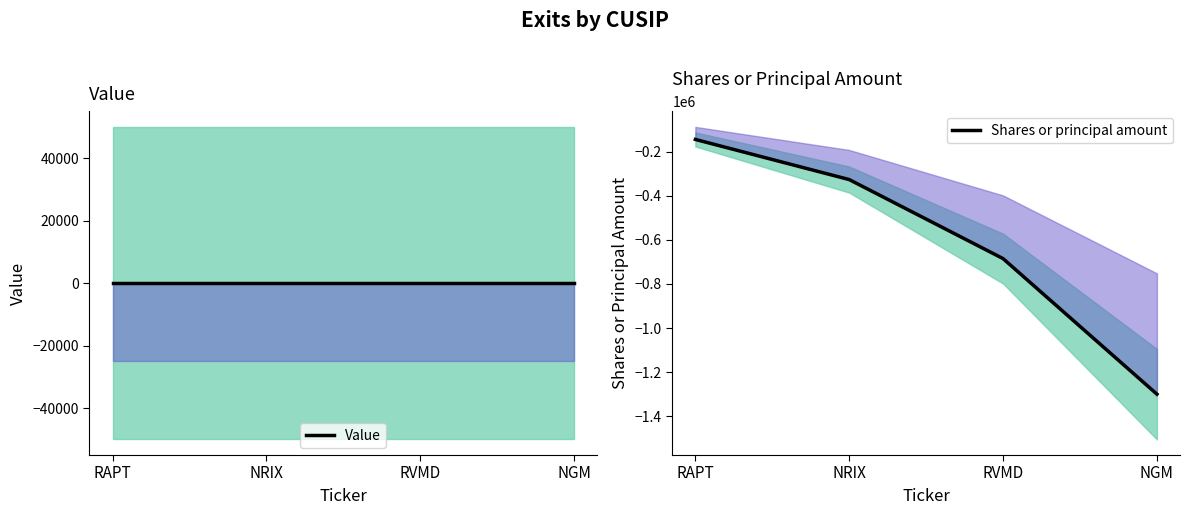

Reading right to left, what are all the values shown in this chart?

Value: NGM=0	RVMD=0	NRIX=0	RAPT=0
Shares or principal amount: NGM=-1298908	RVMD=-685011	NRIX=-327123	RAPT=-145401